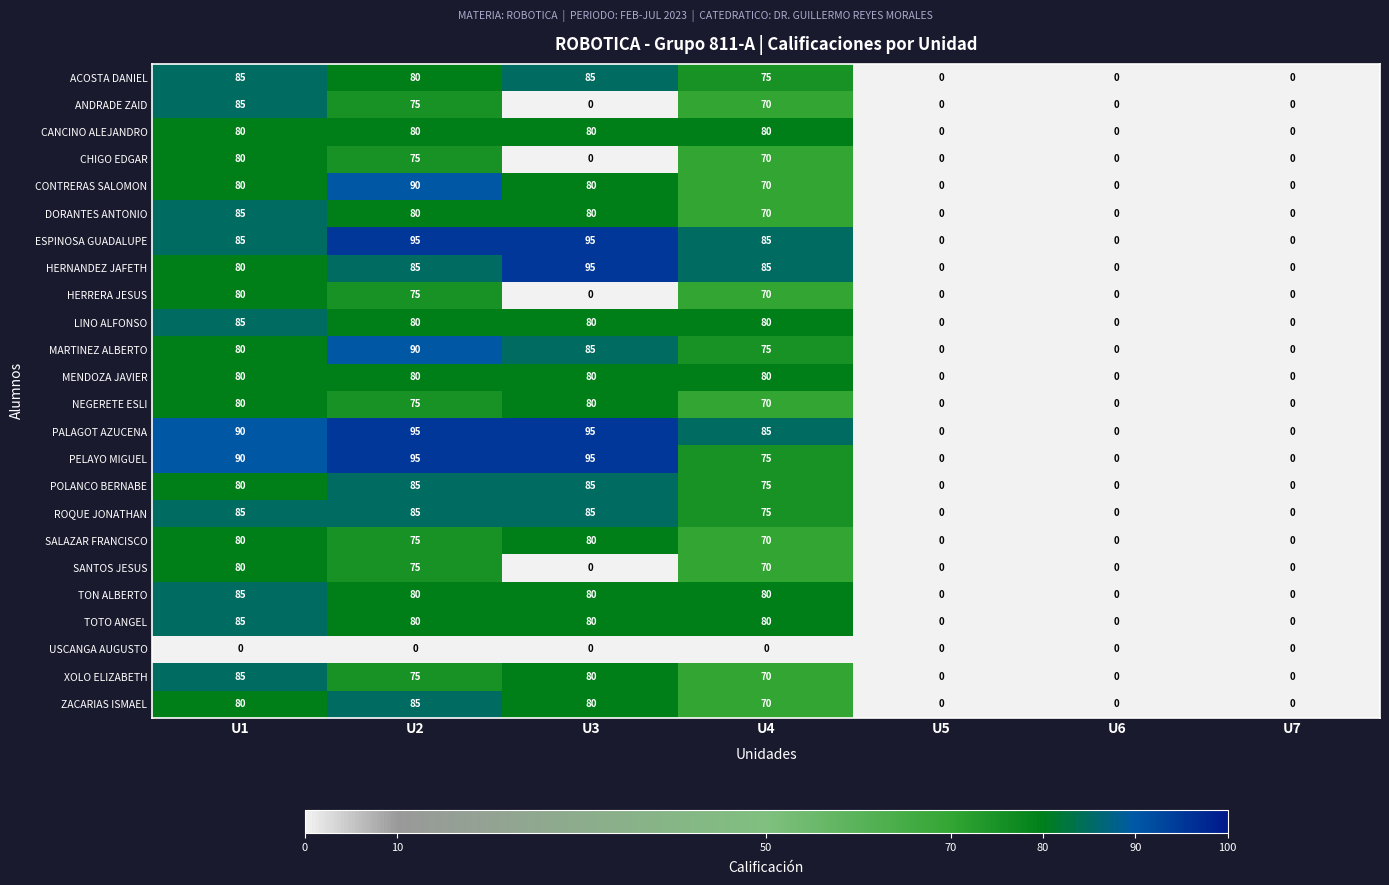

What is the sum of the DORANTES ANTONIO values at U2 and U5?

80